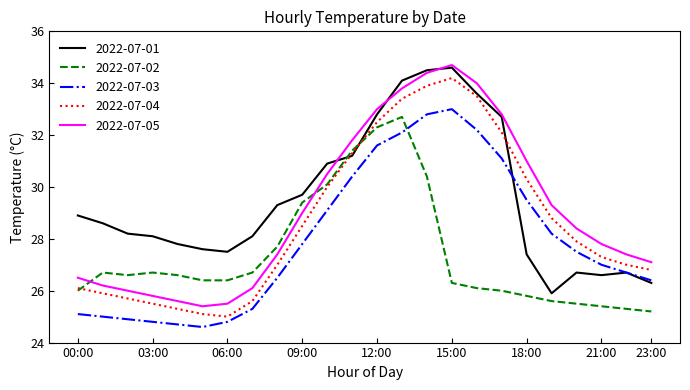

What is the minimum value for 2022-07-04?

25.0